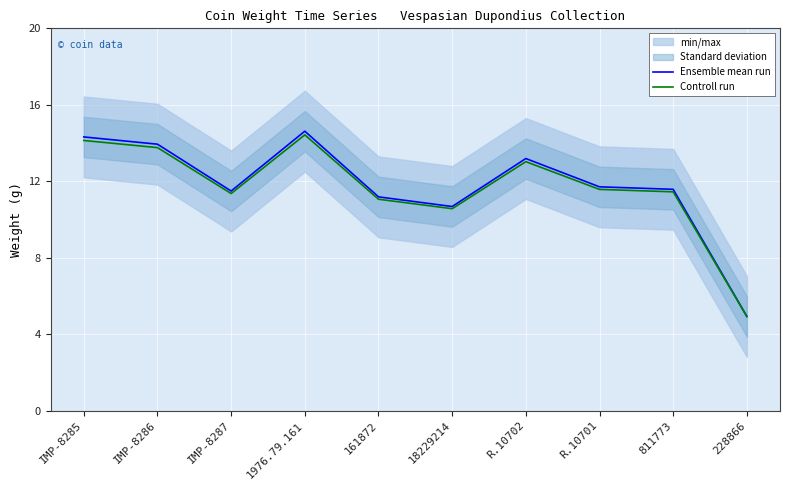

What is the value of the Controll run point at the 5th from the left?

11.1